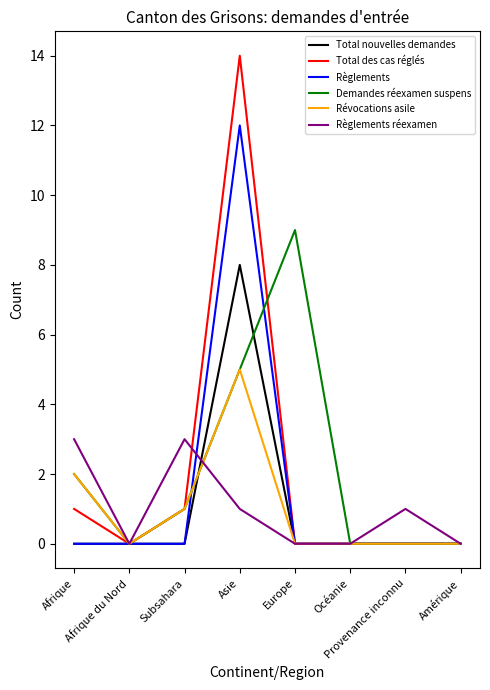

Which series has the largest range (max minus min)?

Total des cas réglés